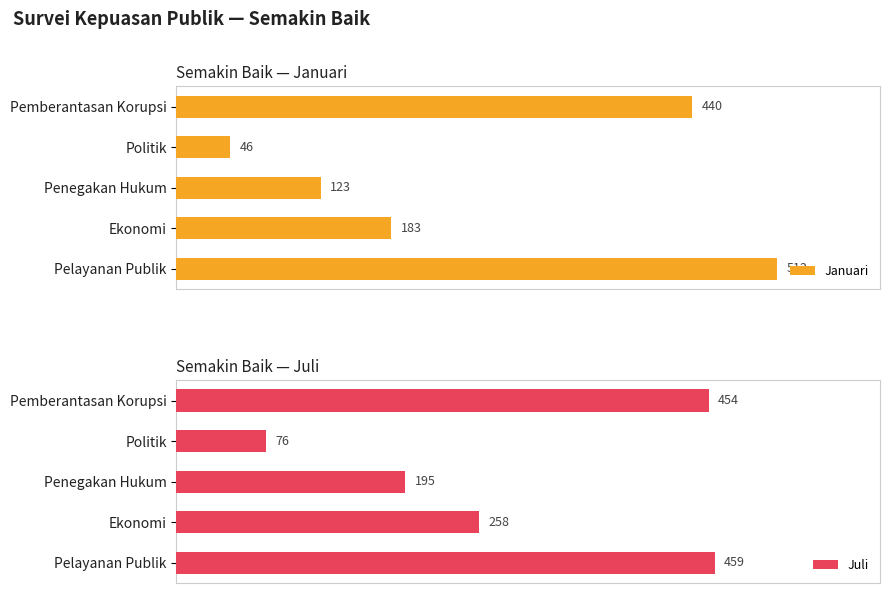

How many values in the Juli series exceed 258?

2